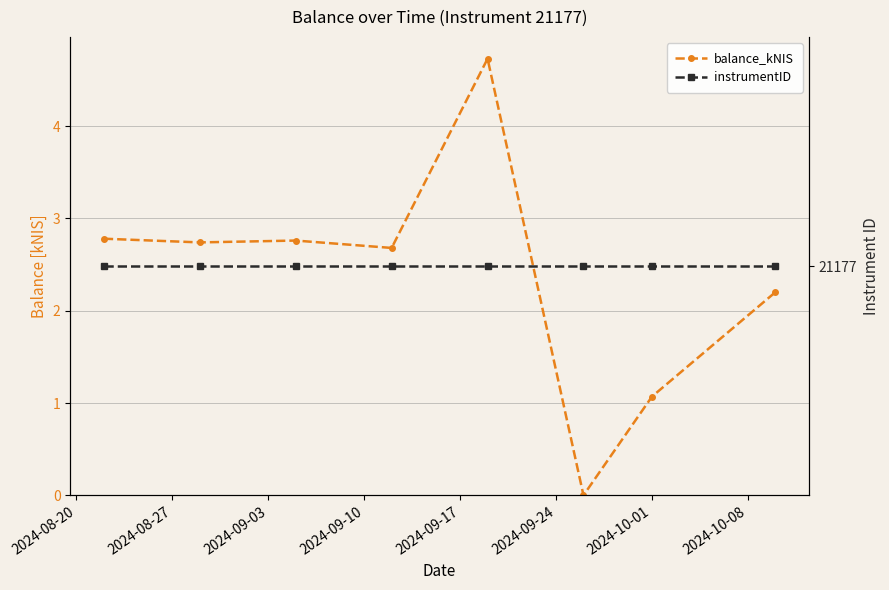

How many lines are shown in the chart?

2